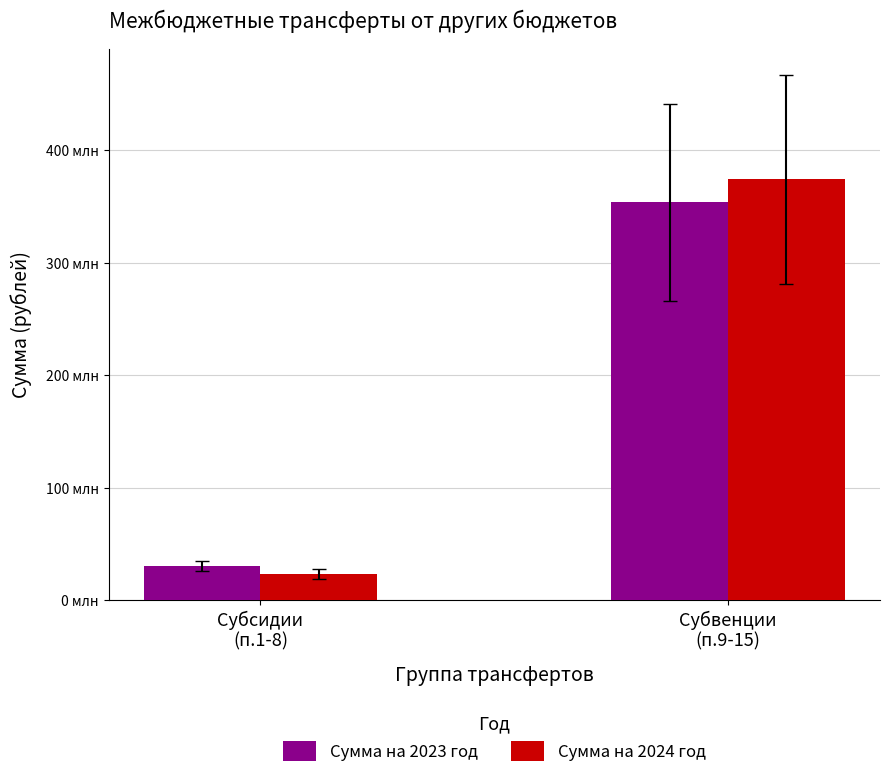

What is the highest value of the Сумма на 2023 год series?

354142888.0